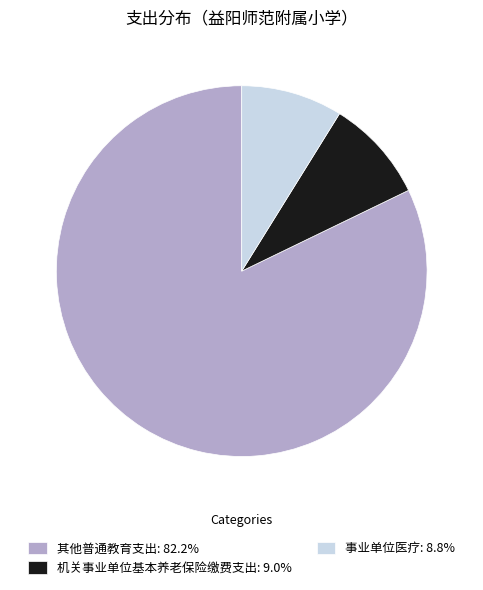

What is the majority slice?

其他普通教育支出